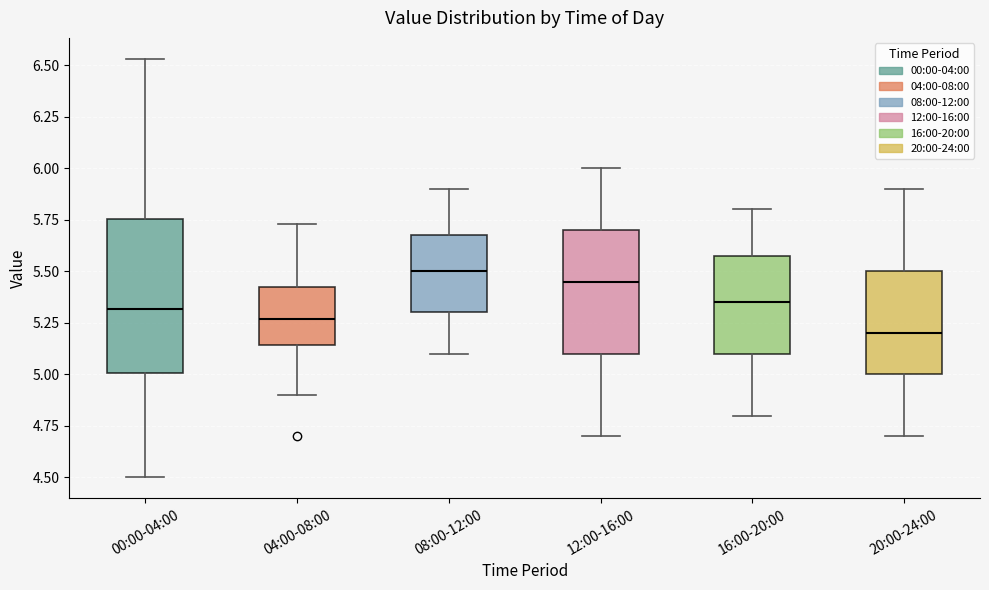

Reading left to right, read every box against the y-axis: the position of its median line, the range the box covers, and the ends of its whiskers. The values are not printed on the chart, so give them approximately, as read against the axis.

00:00-04:00: median 5.30, box 5.00 to 5.75, whiskers 4.50 to 6.55
04:00-08:00: median 5.25, box 5.15 to 5.40, whiskers 4.90 to 5.75
08:00-12:00: median 5.50, box 5.30 to 5.70, whiskers 5.10 to 5.90
12:00-16:00: median 5.45, box 5.10 to 5.70, whiskers 4.70 to 6.00
16:00-20:00: median 5.35, box 5.10 to 5.60, whiskers 4.80 to 5.80
20:00-24:00: median 5.20, box 5.00 to 5.50, whiskers 4.70 to 5.90